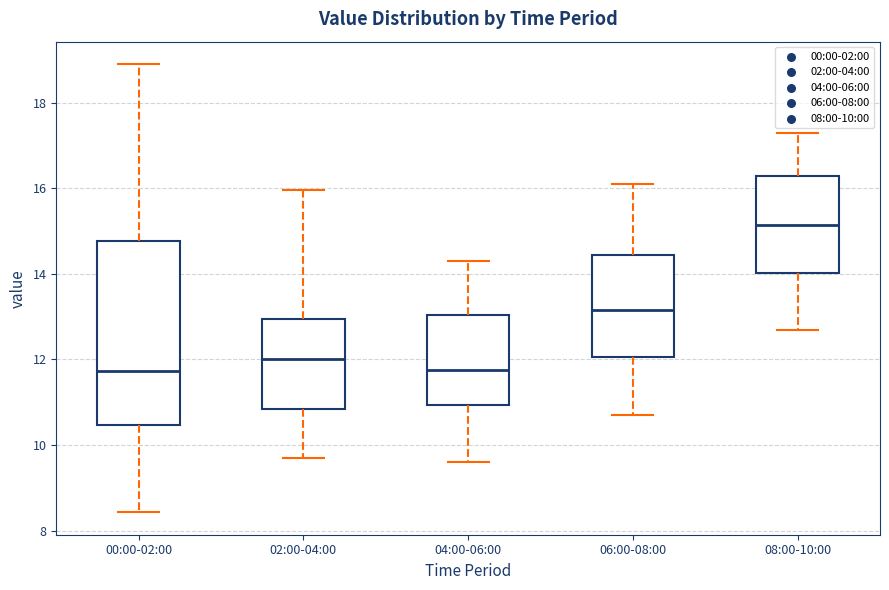

Reading left to right, transcribe this box plot: for each box, give where its median line is, the range the box spans, and where its two whiskers end, as read against the y-axis. The values are not printed on the chart, so give them approximately, as read against the axis.

00:00-02:00: median 11.8, box 10.4 to 14.8, whiskers 8.4 to 19.0
02:00-04:00: median 12.0, box 10.8 to 13.0, whiskers 9.8 to 16.0
04:00-06:00: median 11.8, box 11.0 to 13.0, whiskers 9.6 to 14.4
06:00-08:00: median 13.2, box 12.0 to 14.4, whiskers 10.8 to 16.2
08:00-10:00: median 15.2, box 14.0 to 16.2, whiskers 12.8 to 17.4